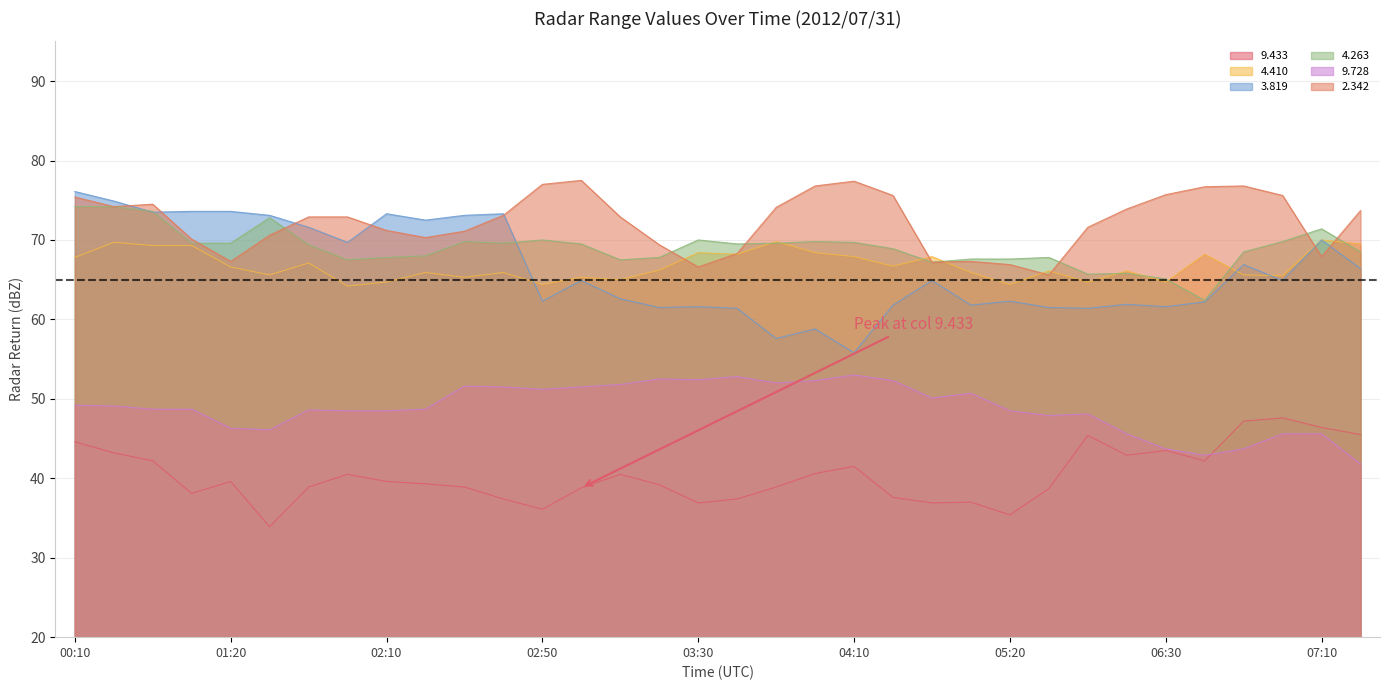

Which series has the largest total across all categories?

2.342